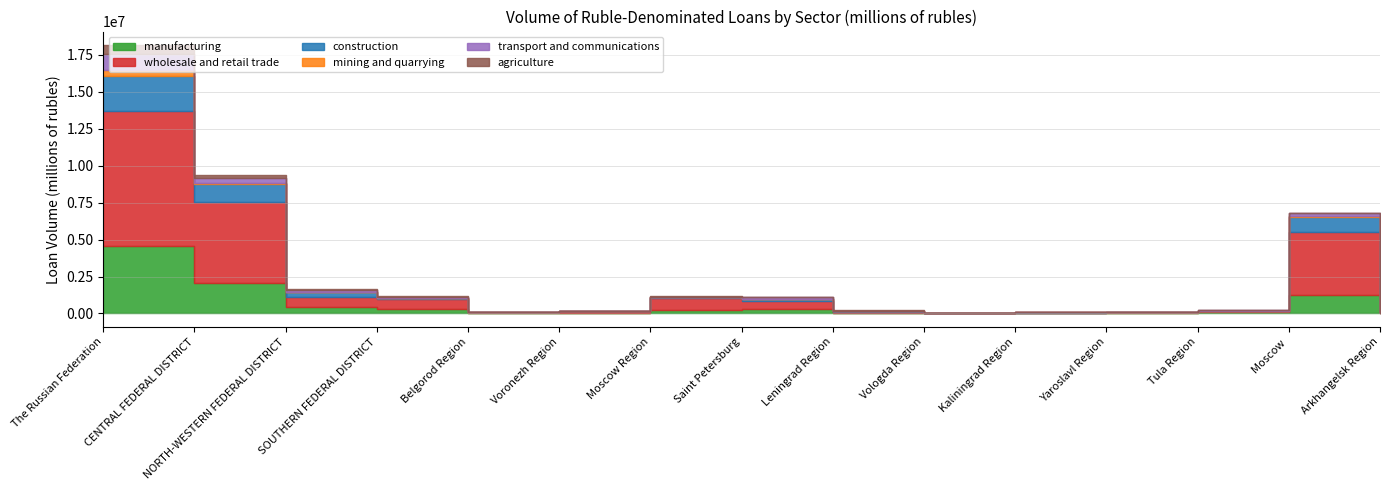

In manufacturing, how many points are higher than both neighbors (excluding endpoints)?

2